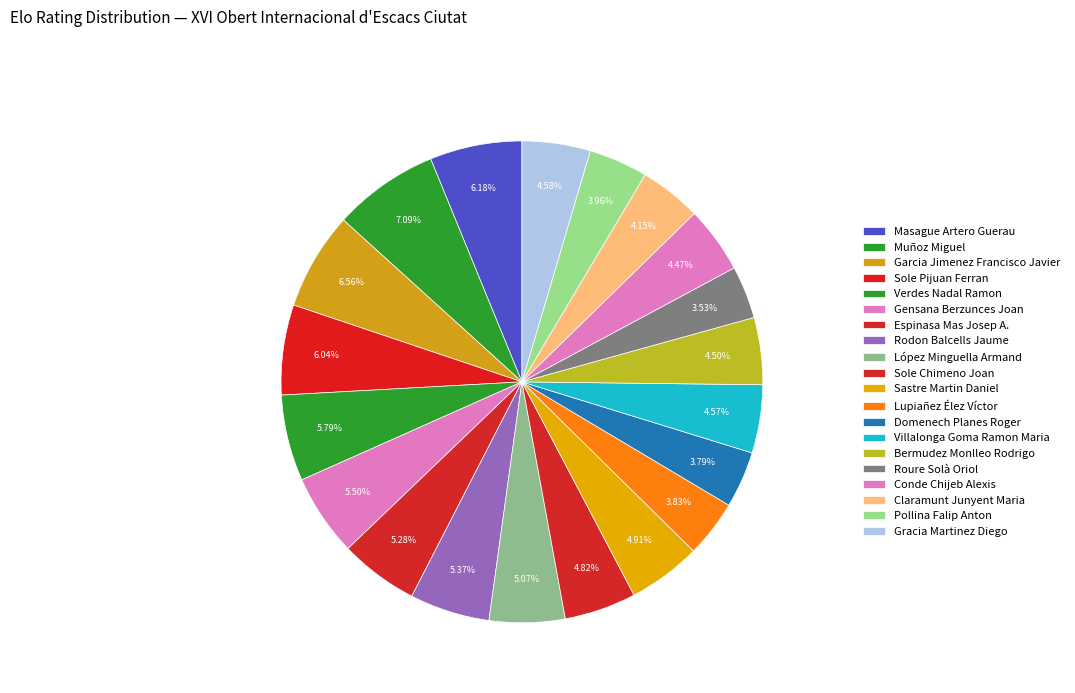

How many segments does this pie chart have?

20